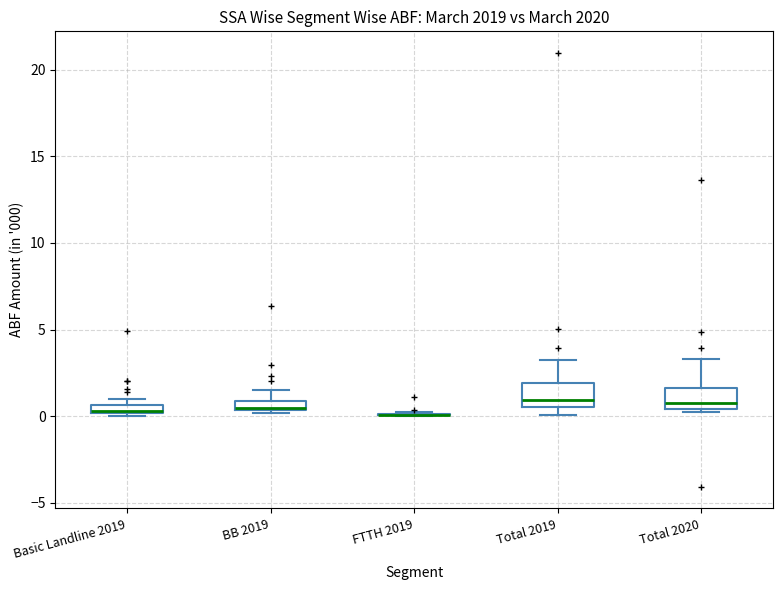

Where does the upper whisker of the box for Total 2019 end on the y-axis? The values are not printed on the chart, so give them approximately, as read against the axis.

3.0